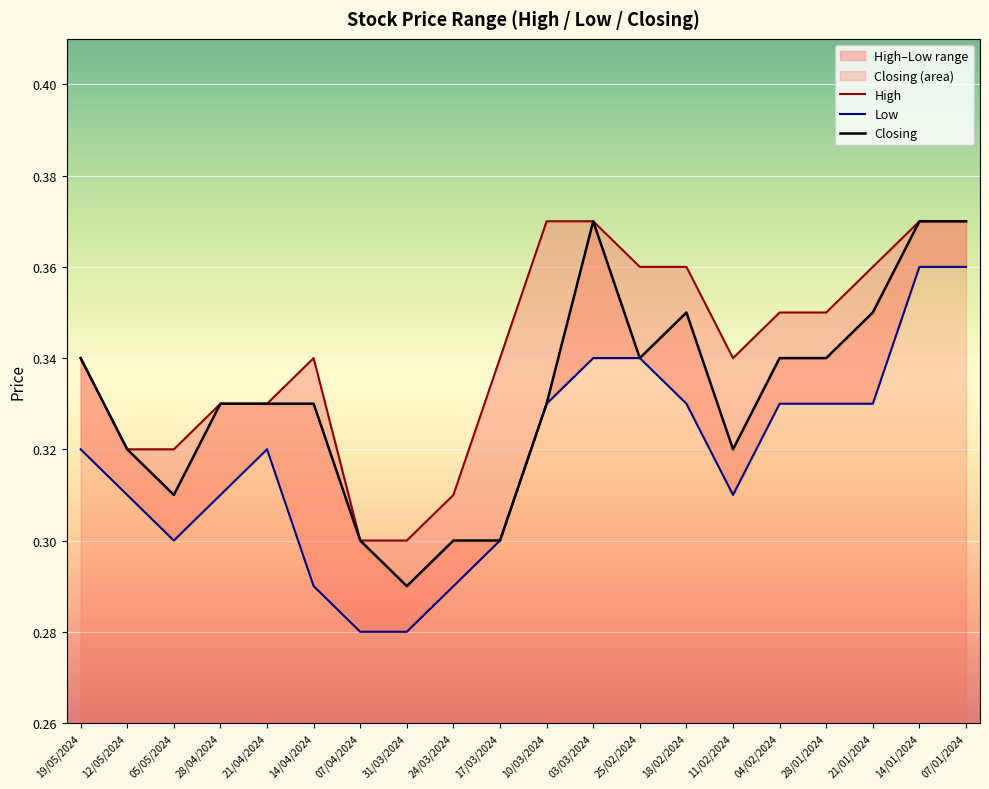

Between 18/02/2024 and 14/01/2024, which series saw the biggest shift?

Low